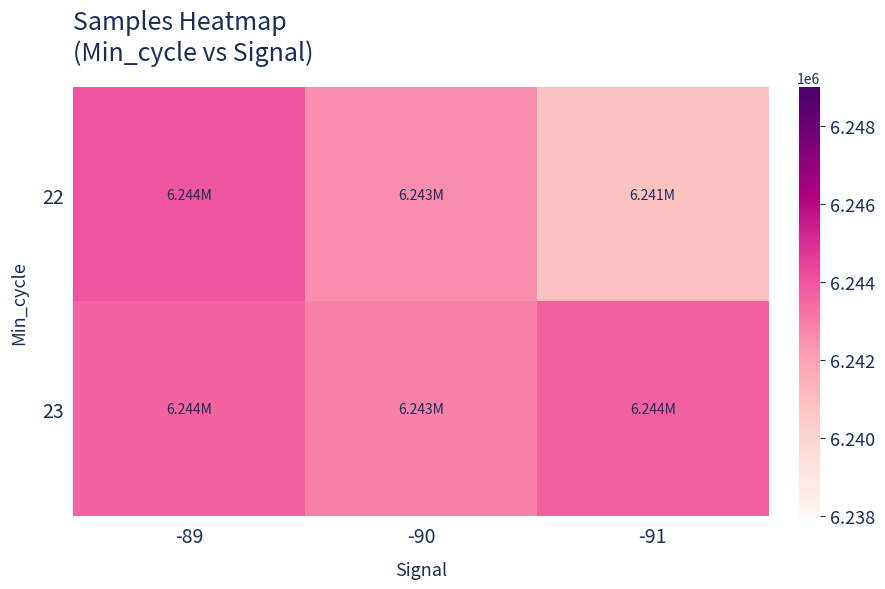

What is the maximum value shown in the chart?

6243991.0